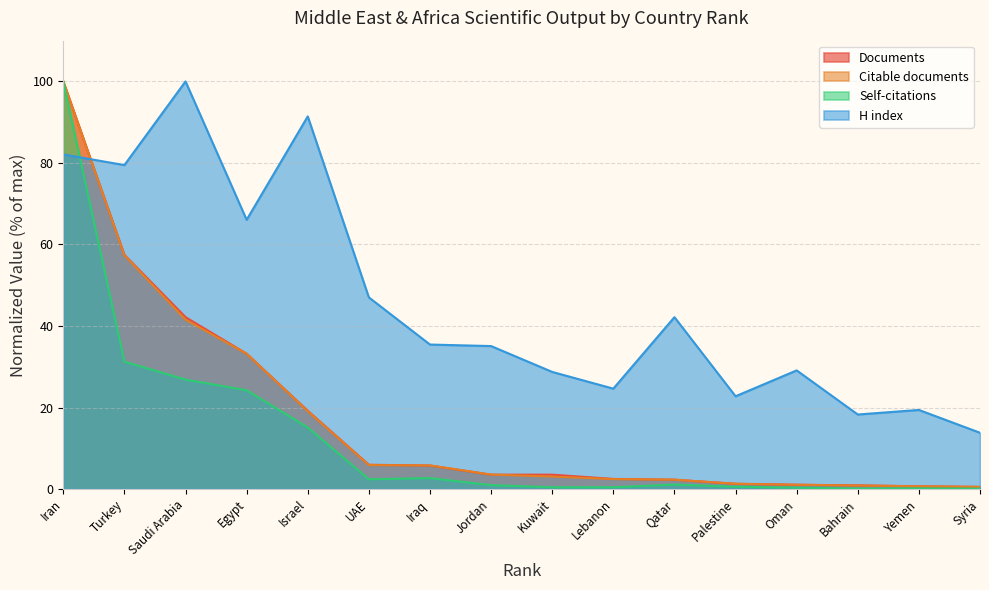

At which label does Citable documents first exceed 3?

Iran